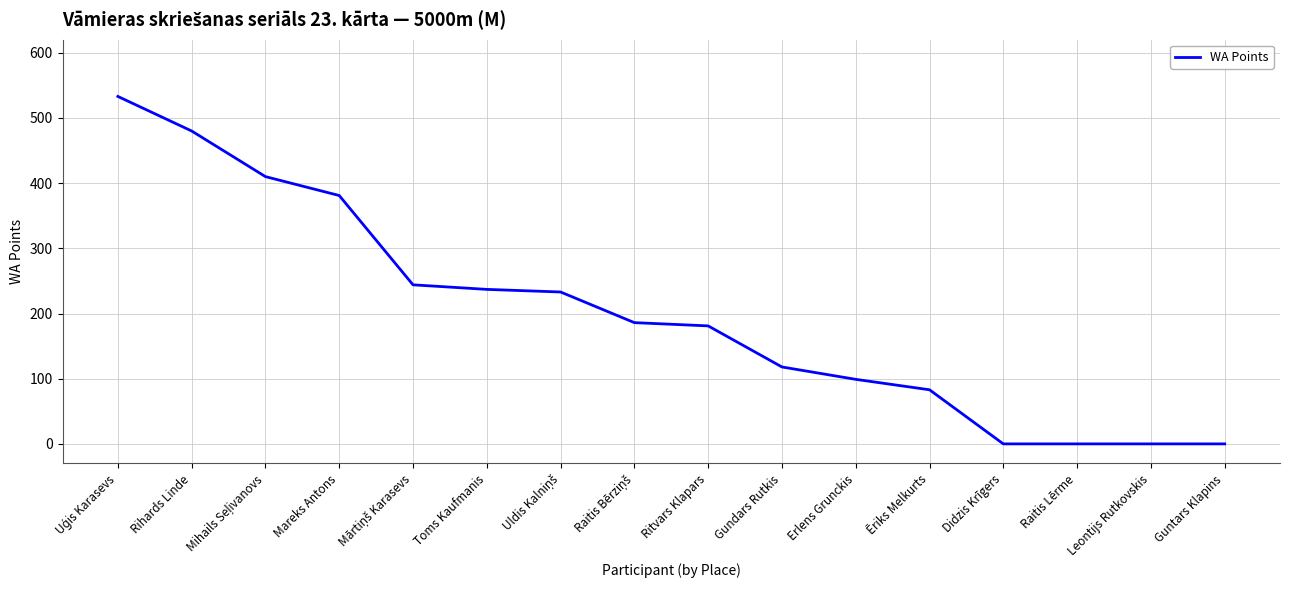

The chart shows a value of 50 at Ēriks Melkurts. True or false?

False